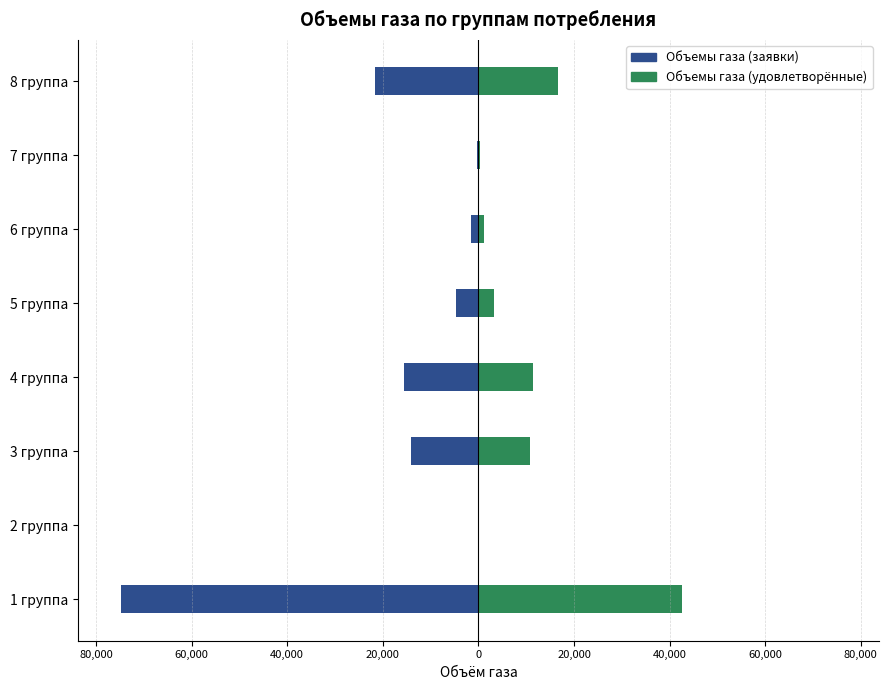

The value of Объемы газа (заявки) at 5 группа is -6926.9. True or false?

False